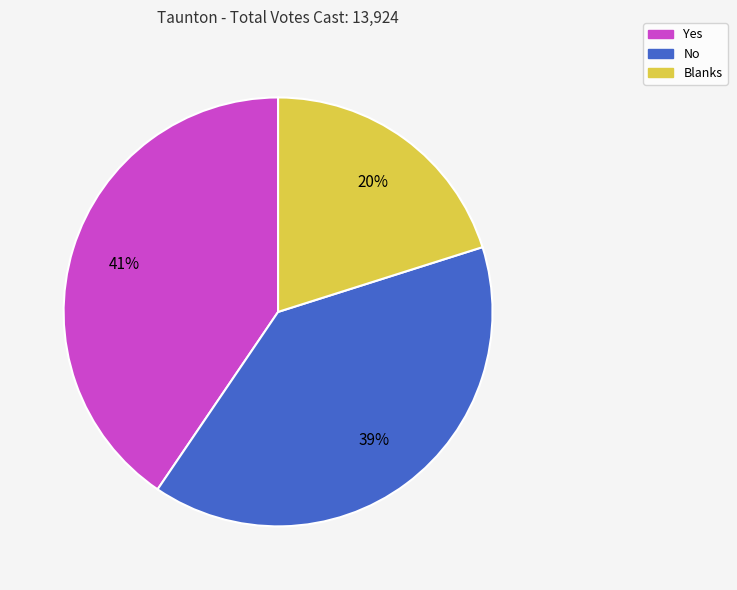

How many slices are in this pie chart?

3